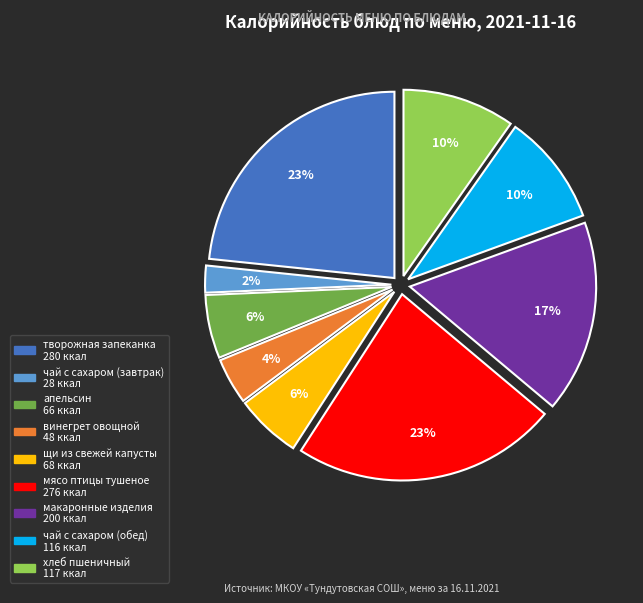

To the nearest percent, what is the combined percentage of винегрет овощной and чай с сахаром (завтрак)?

6%